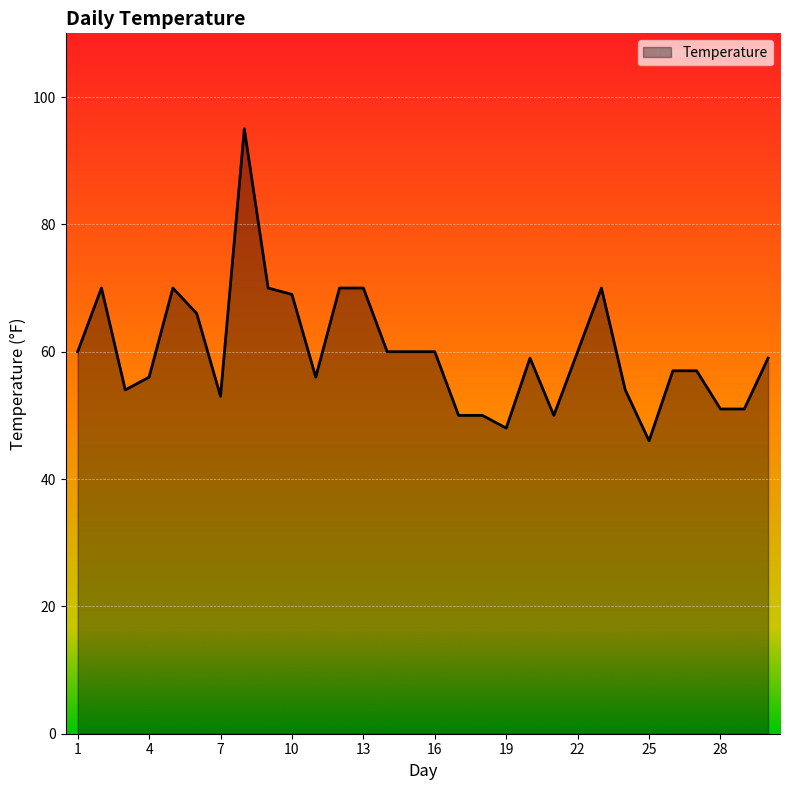

What is the maximum value shown in the chart?

95